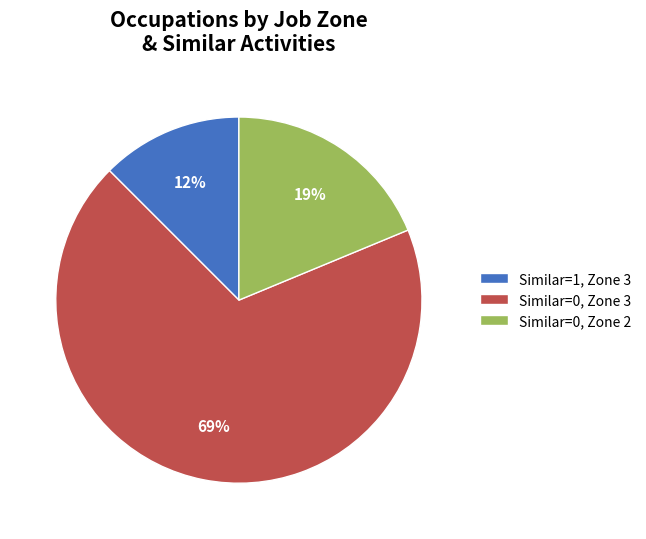

To the nearest percent, what is the average slice percentage?

33%